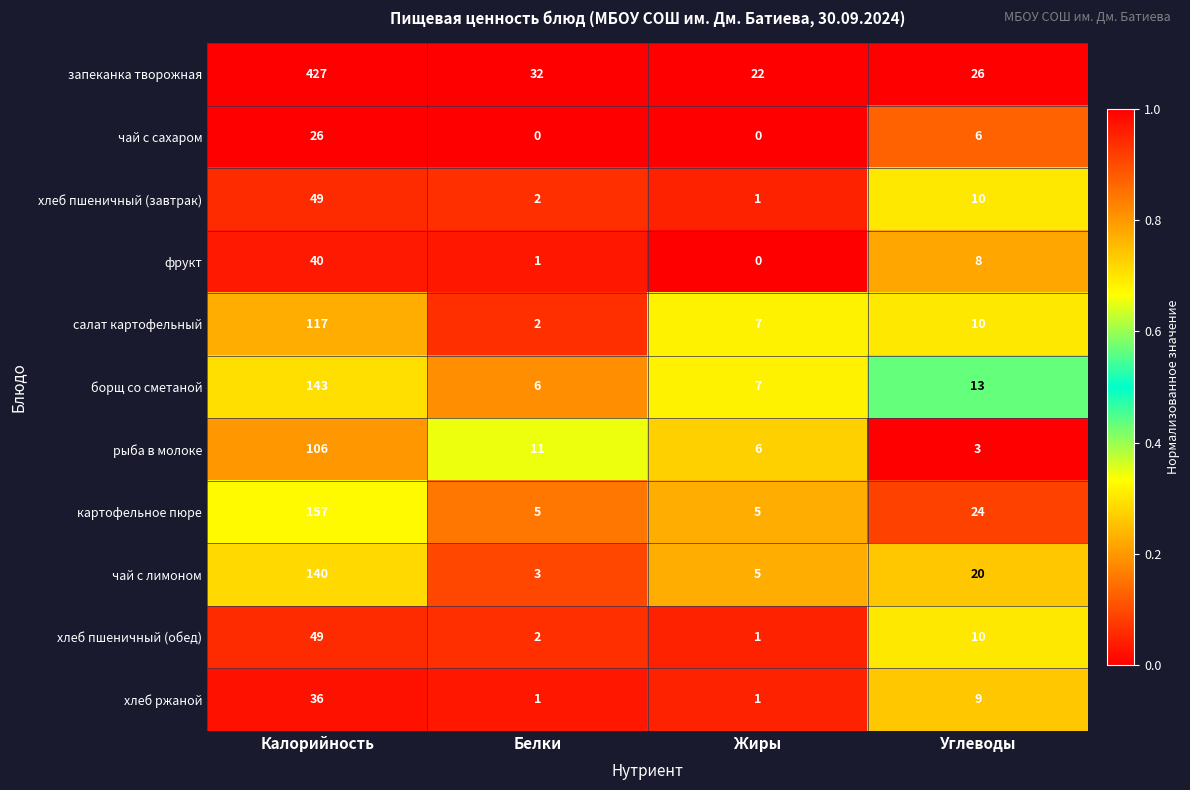

List the labels in order of фрукт value, smallest first.

Жиры, Белки, Углеводы, Калорийность